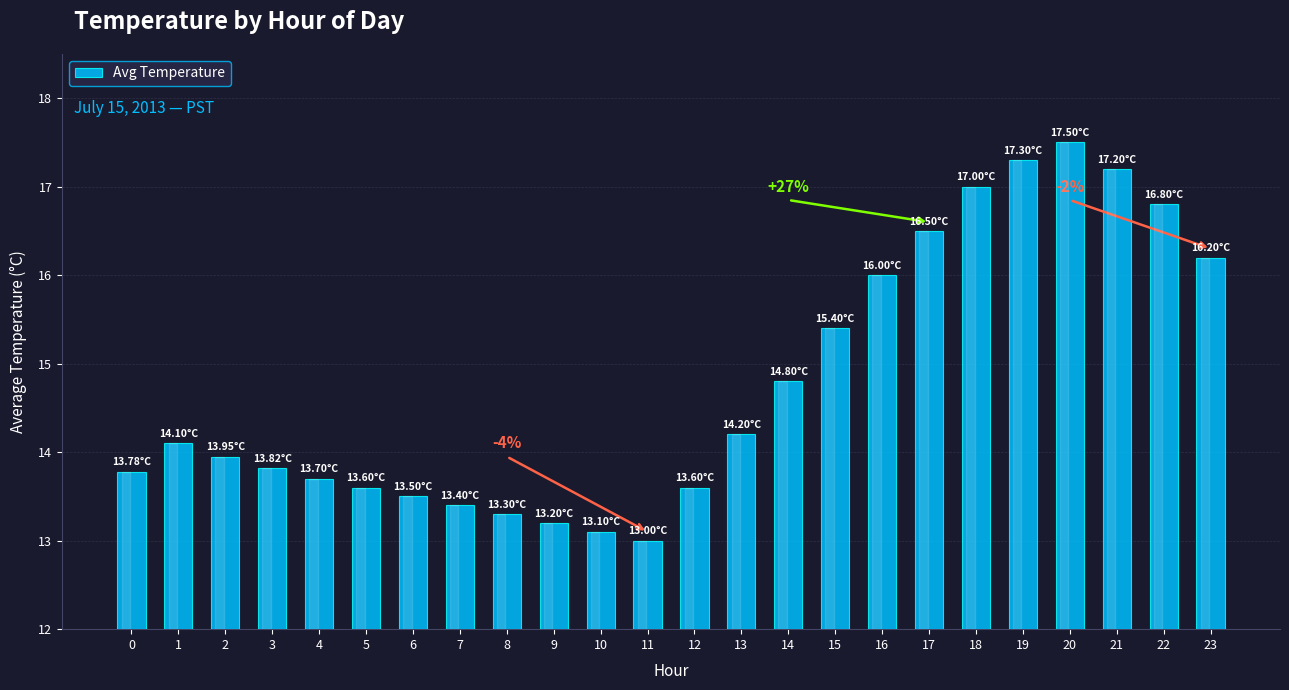

What is the sum of the values at 6 and 20?

31.0